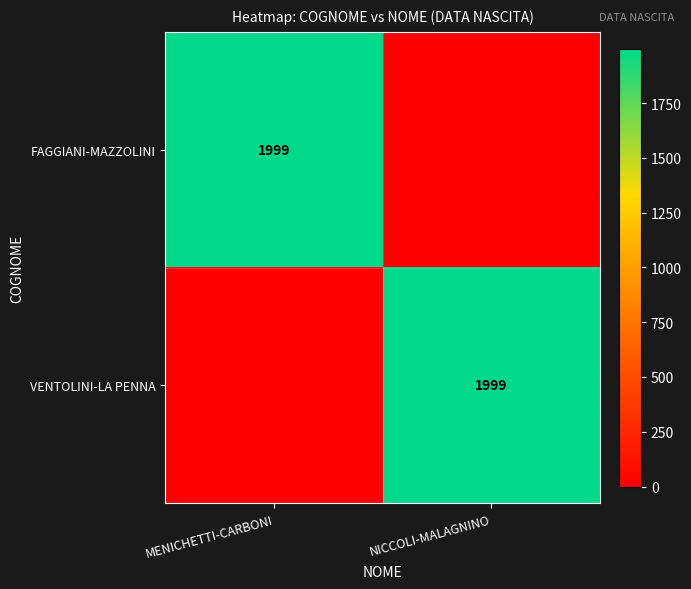

Is it true that FAGGIANI-MAZZOLINI equals 1999 at MENICHETTI-CARBONI?

True